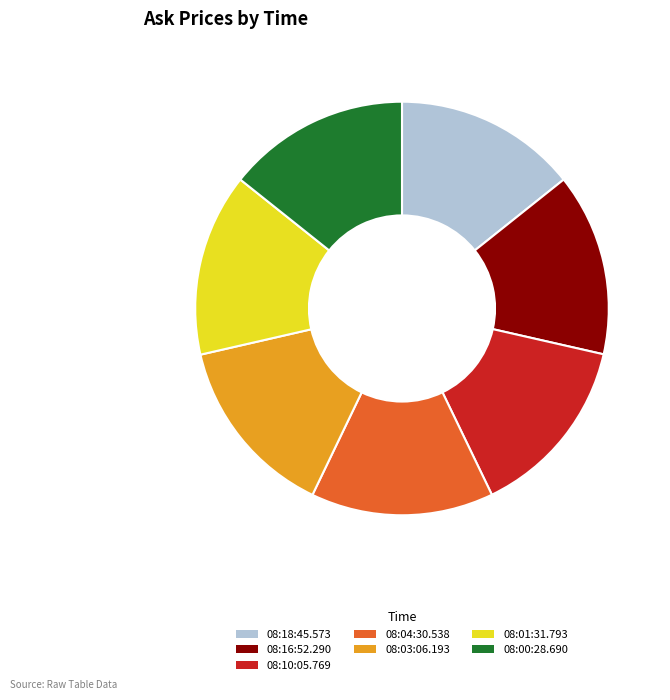

What is the ratio of the value at 08:01:31.793 to the value at 08:16:52.290?

1.0